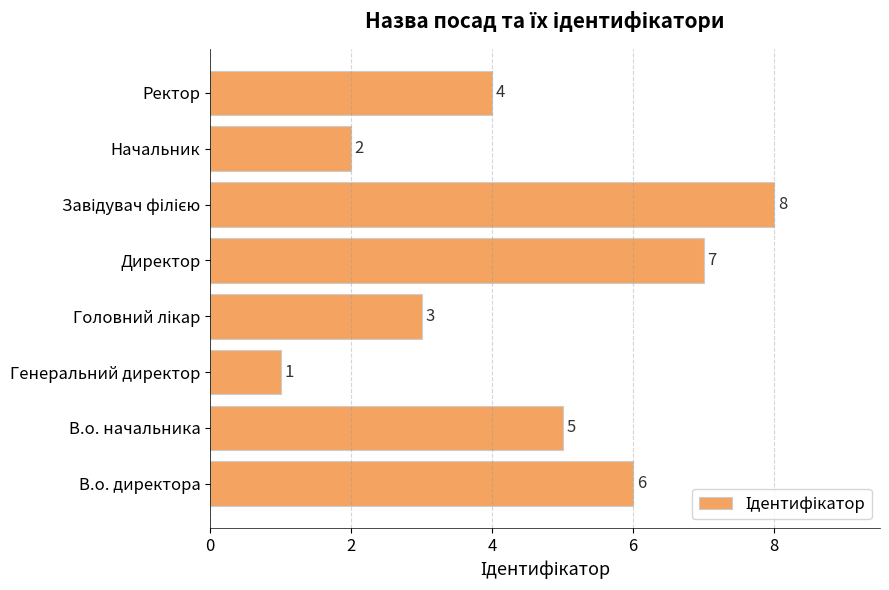

What is the change in value from В.о. начальника to Директор?

+2